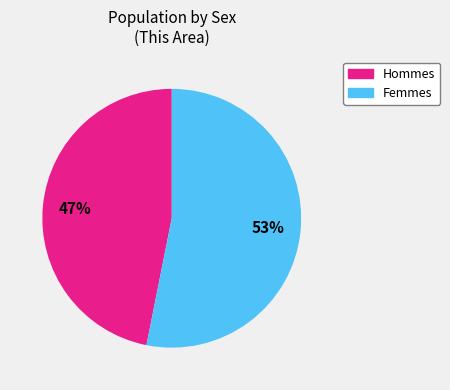

Count the number of slices in the pie.

2